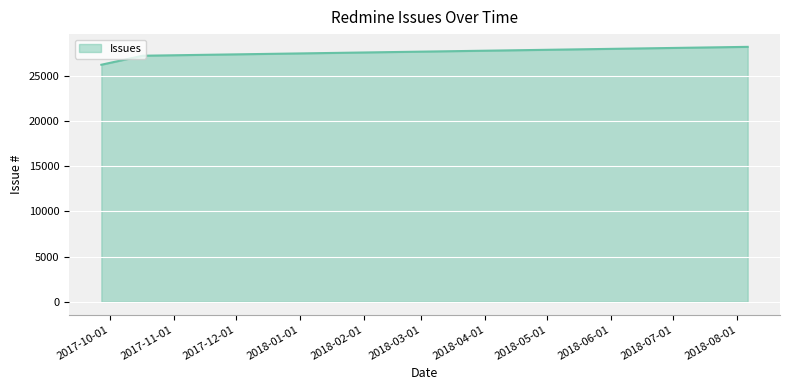

What is the greatest value displayed?

28193